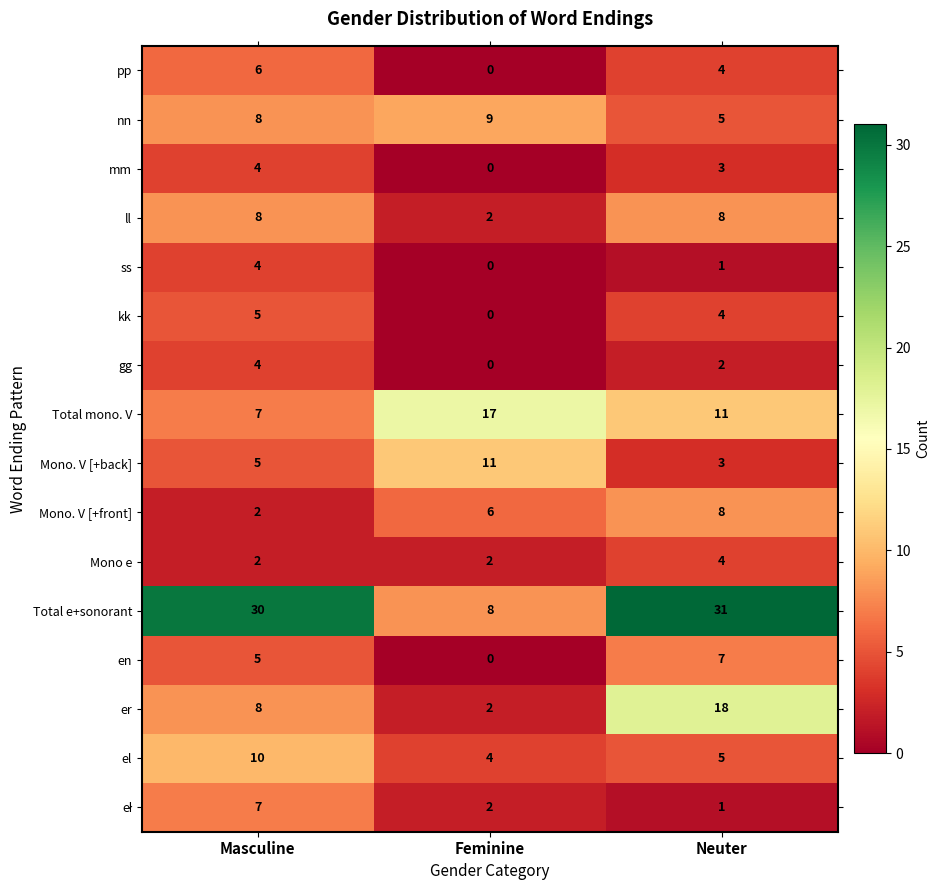

The mm series shows 6 at Masculine. True or false?

False